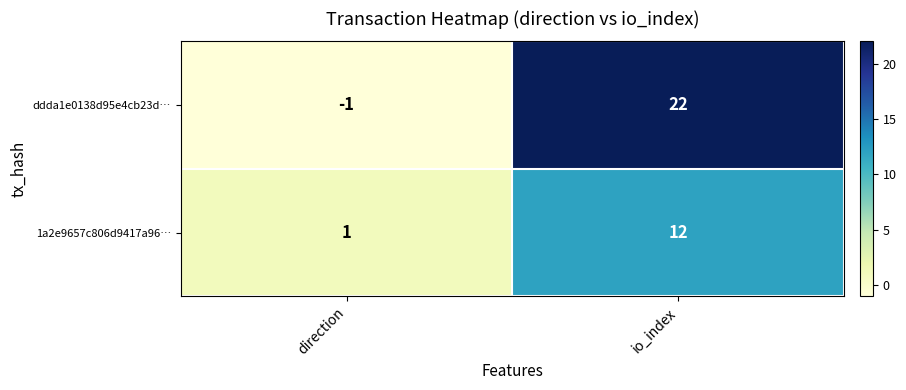

Is it true that ddda1e0138d95e4cb23d… equals -1 at direction?

True